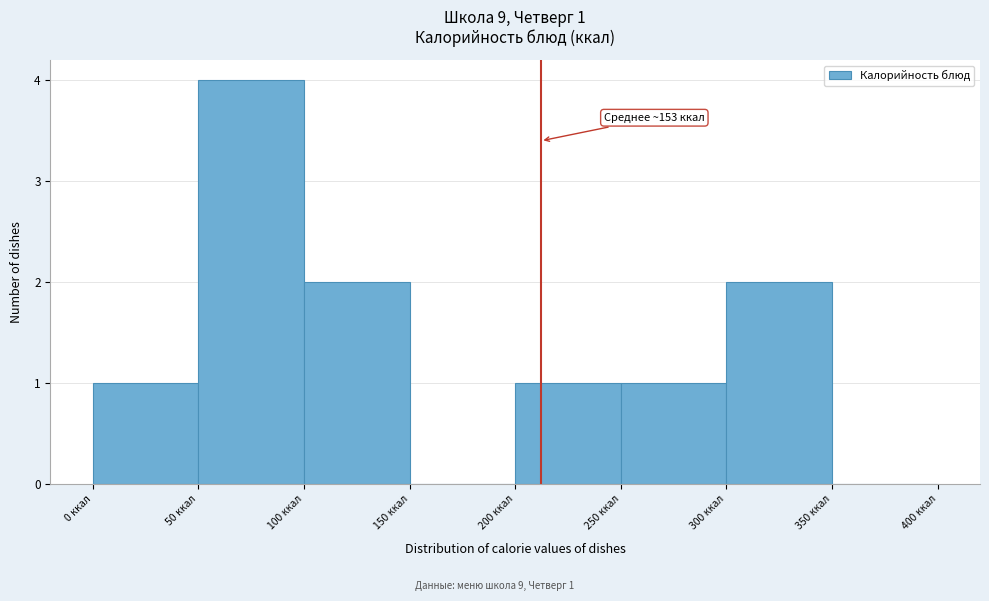

Over which range of the x-axis is the bar tallest?

50 to 100